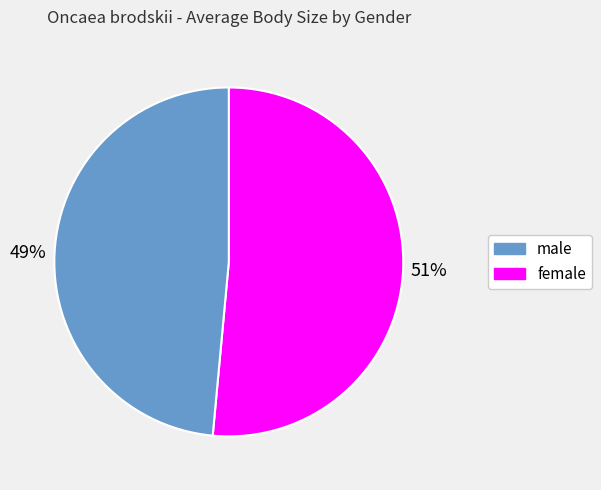

Does any single category account for the majority?

Yes